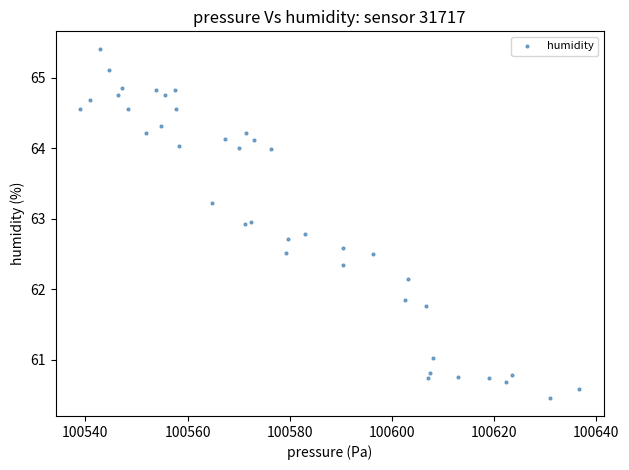

What is the range of X values (max minus min)?

97.6